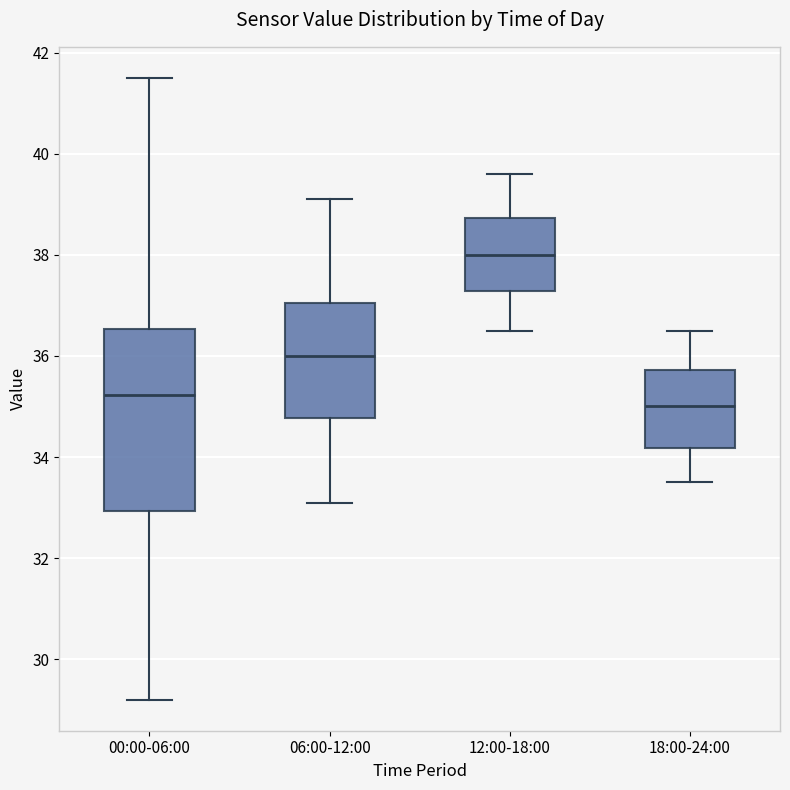

Reading left to right, transcribe this box plot: for each box, give where its median line is, the range the box spans, and where its two whiskers end, as read against the y-axis. The values are not printed on the chart, so give them approximately, as read against the axis.

00:00-06:00: median 35.2, box 33.0 to 36.6, whiskers 29.2 to 41.6
06:00-12:00: median 36.0, box 34.8 to 37.0, whiskers 33.2 to 39.2
12:00-18:00: median 38.0, box 37.2 to 38.8, whiskers 36.6 to 39.6
18:00-24:00: median 35.0, box 34.2 to 35.8, whiskers 33.6 to 36.6